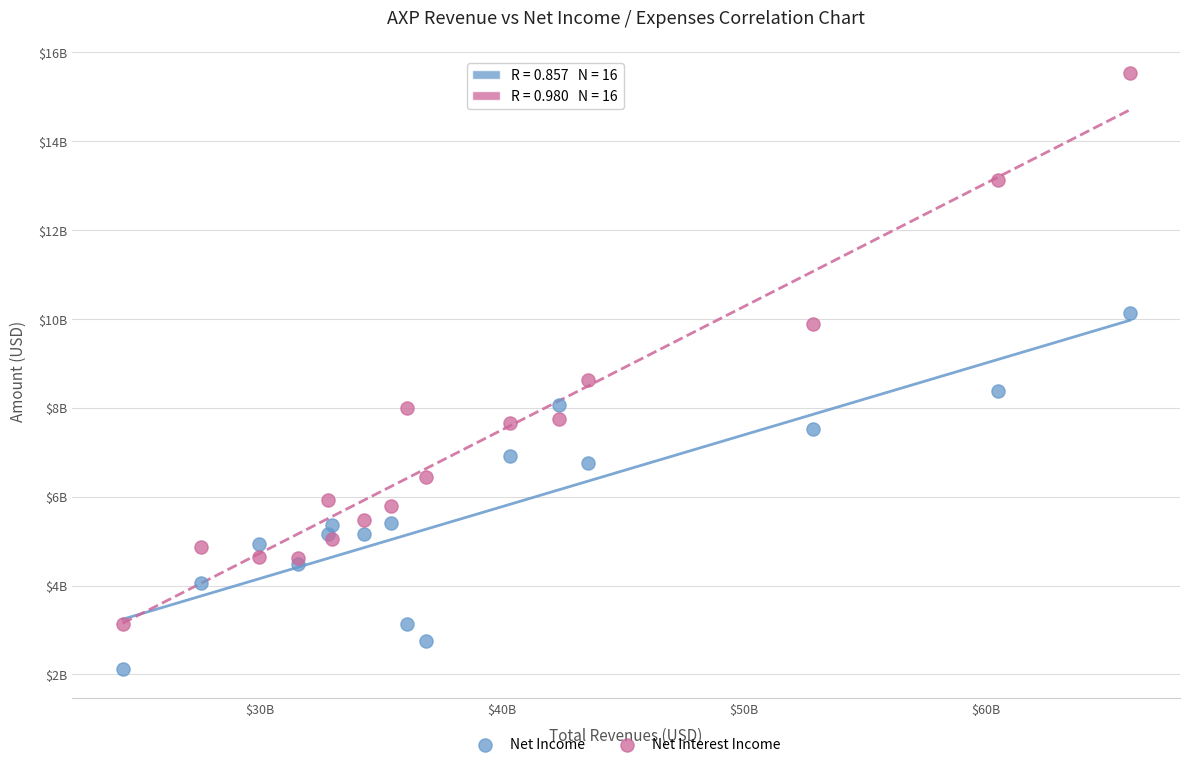

Which series contains the highest Y value?

Net Interest Income